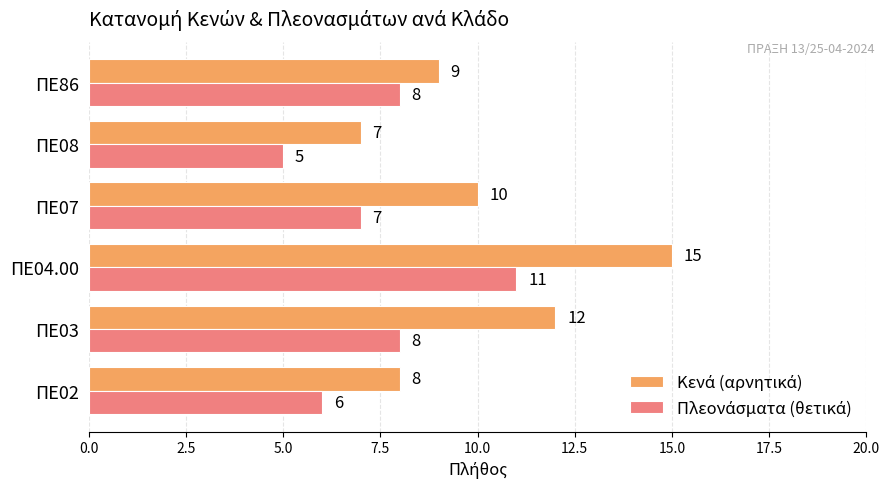

At how many categories does at least one series exceed 6?

6